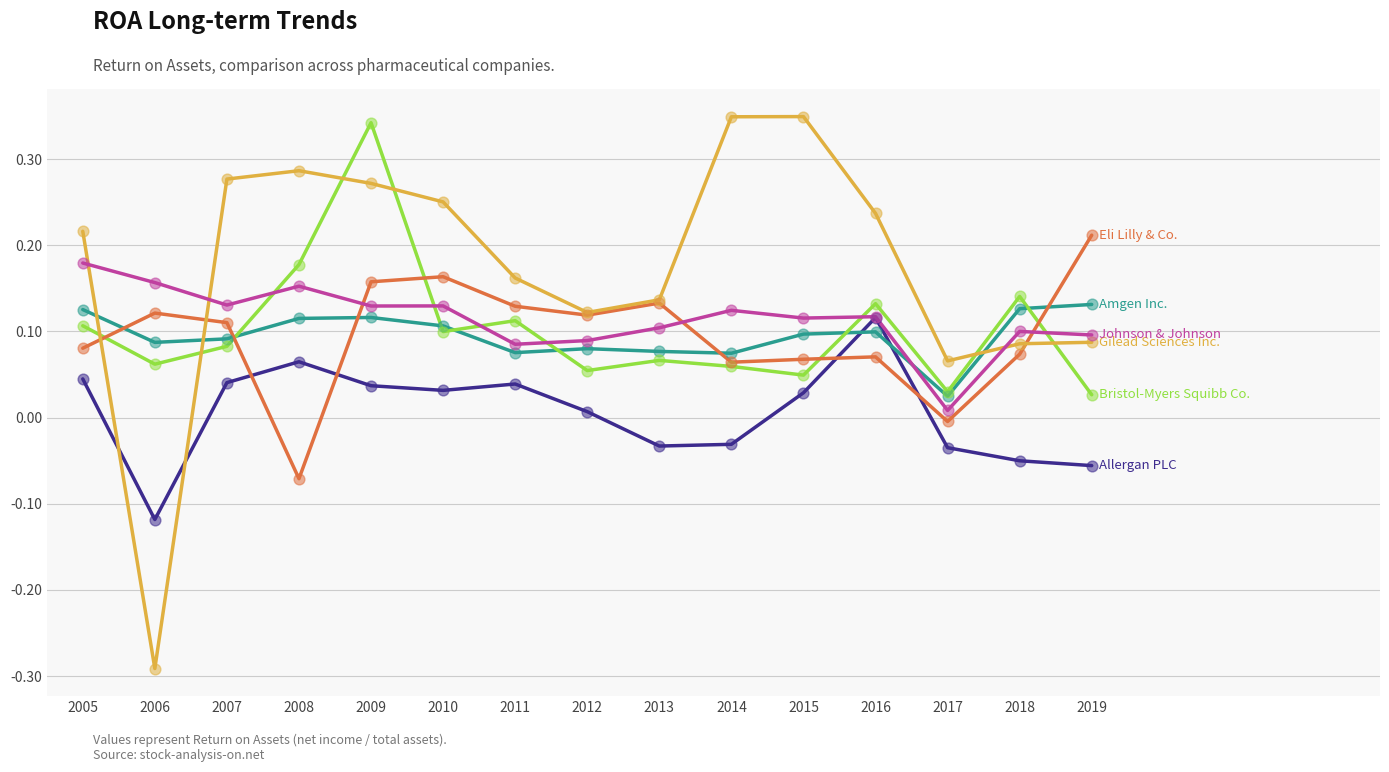

What is the total value across all series at 2005?

0.8